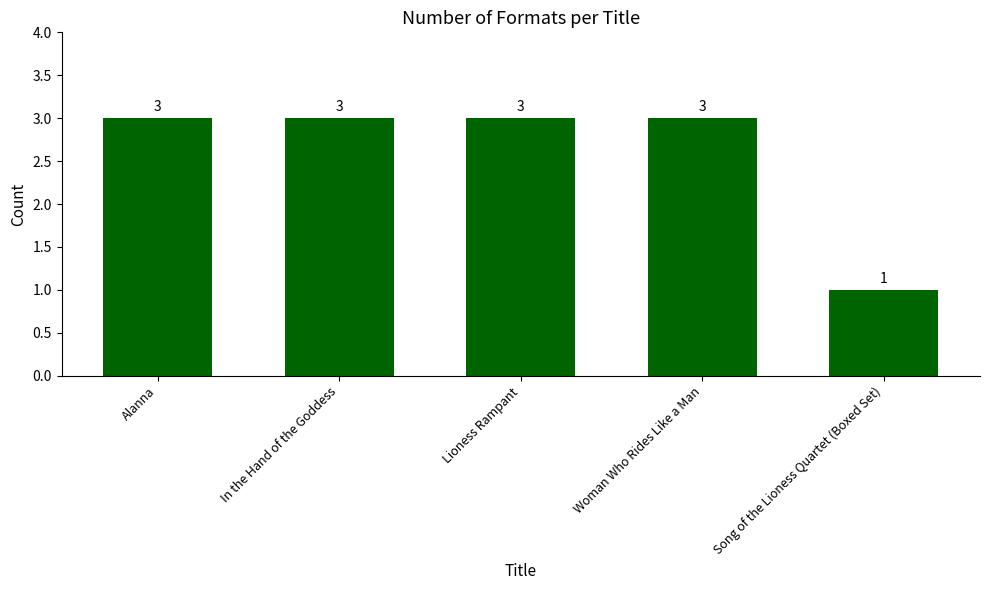

The value at Woman Who Rides Like a Man is 5. True or false?

False